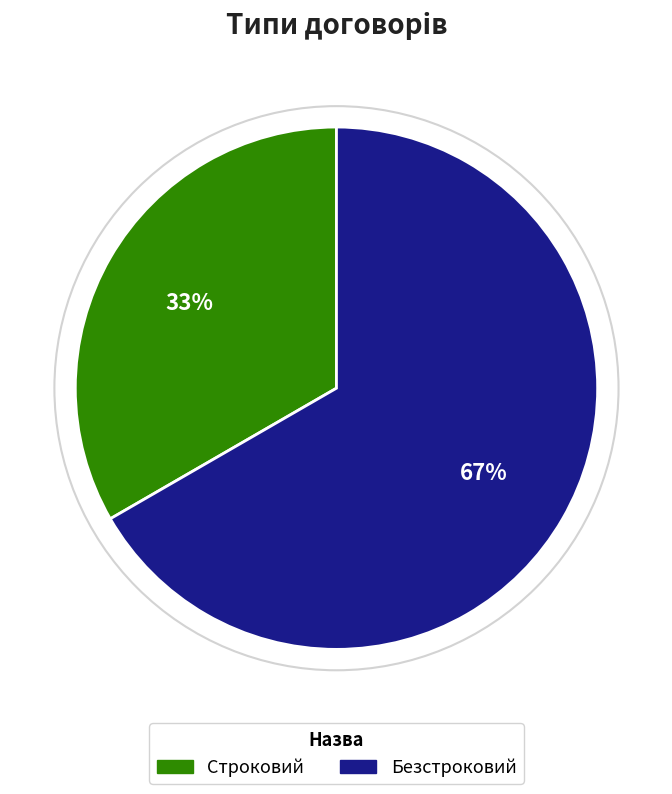

True or false: Строковий accounts for 33% of the total.

True